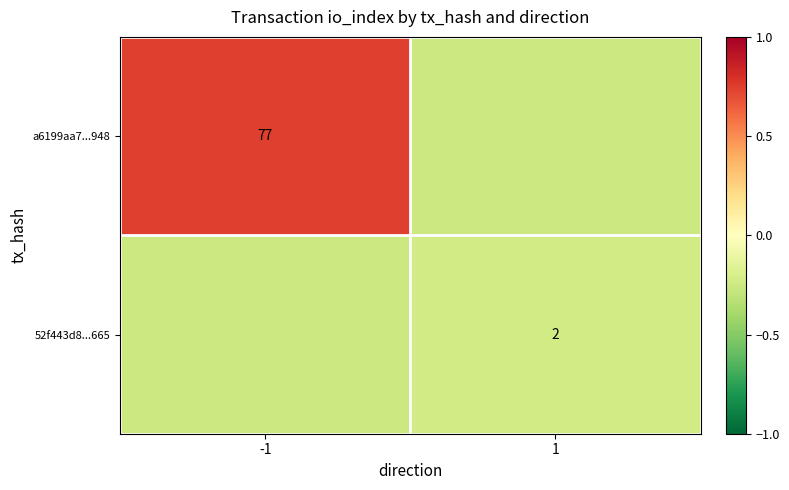

At which category does the chart reach its peak across all series?

-1